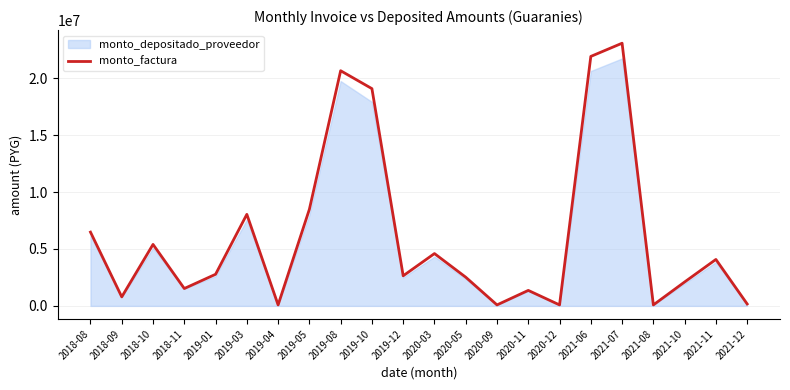

Is it true that the value at 2020-05 is 3860461?

False